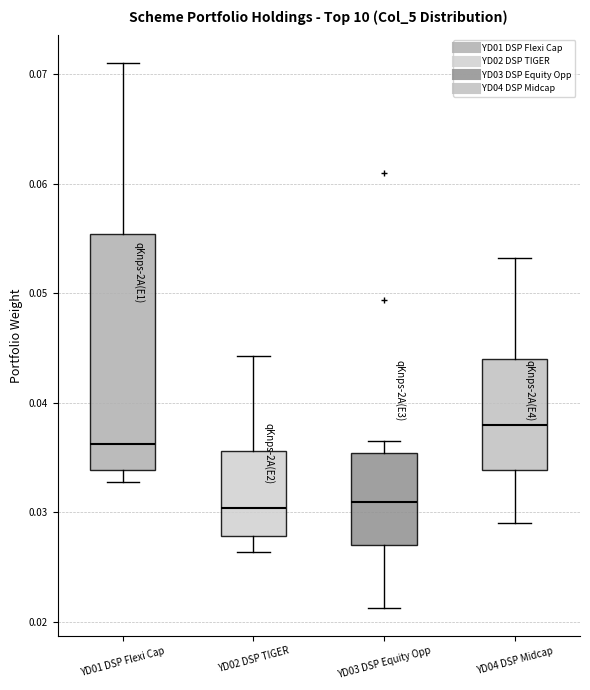

Which box is the tallest, from its lower edge to its upper edge?

YD01 DSP Flexi Cap